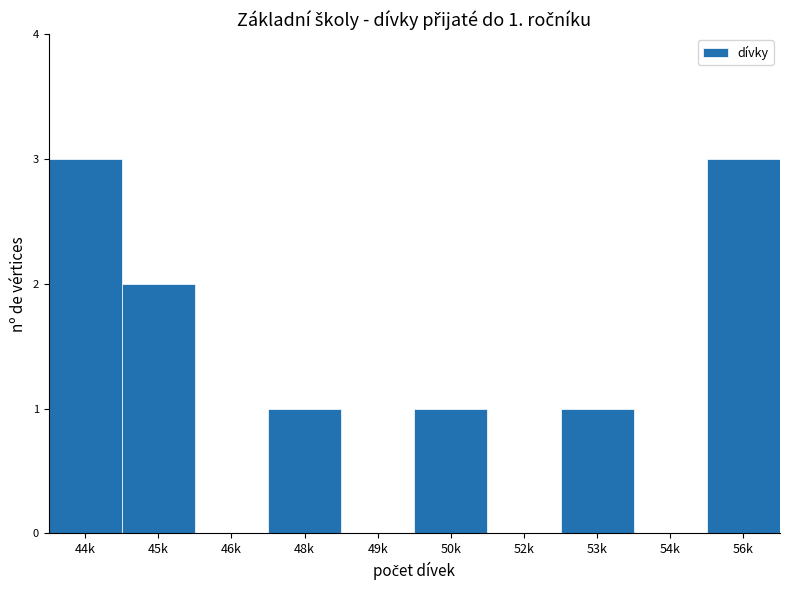

Reading right to left, transcribe all the data shown in this chart.

56k=3	54k=0	53k=1	52k=0	50k=1	49k=0	48k=1	46k=0	45k=2	44k=3